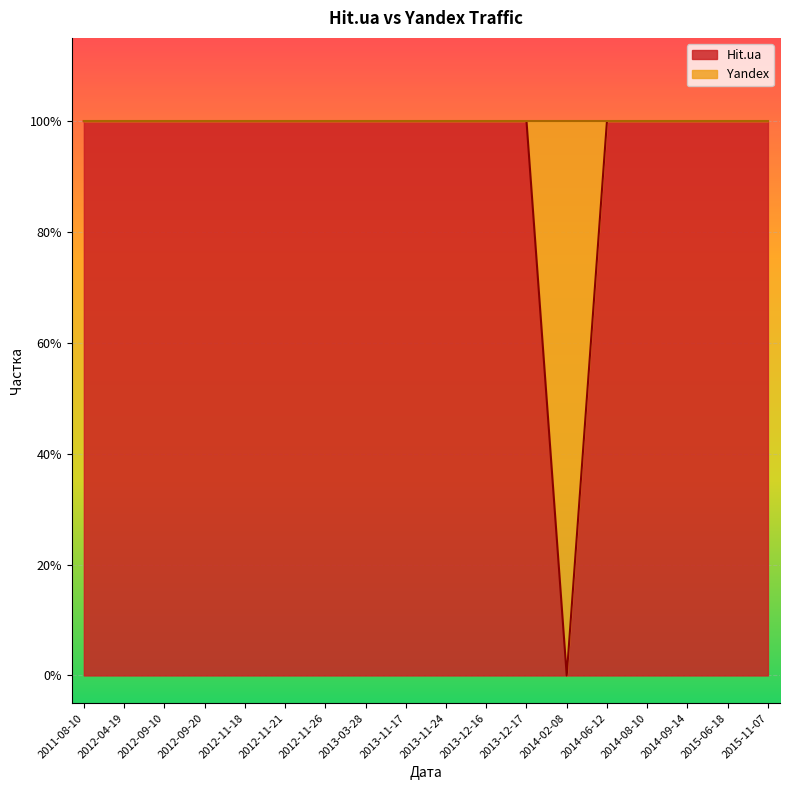

Does the chart display data point markers on the line(s)?

No